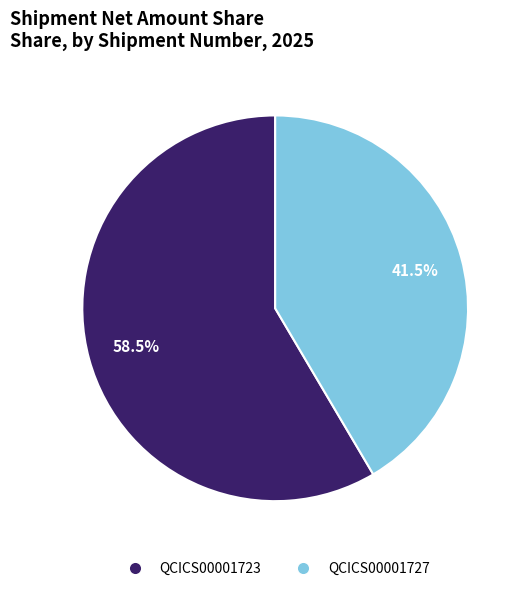

To the nearest percent, what is the difference between the largest and smallest slice percentages?

17%